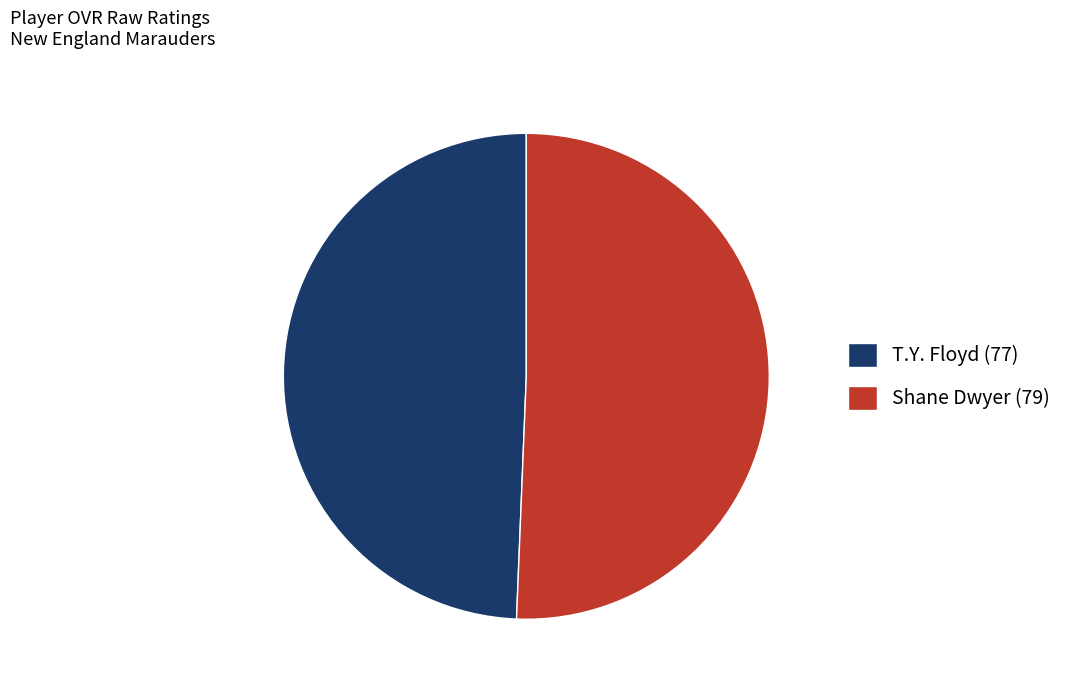

How many slices are in this pie chart?

2